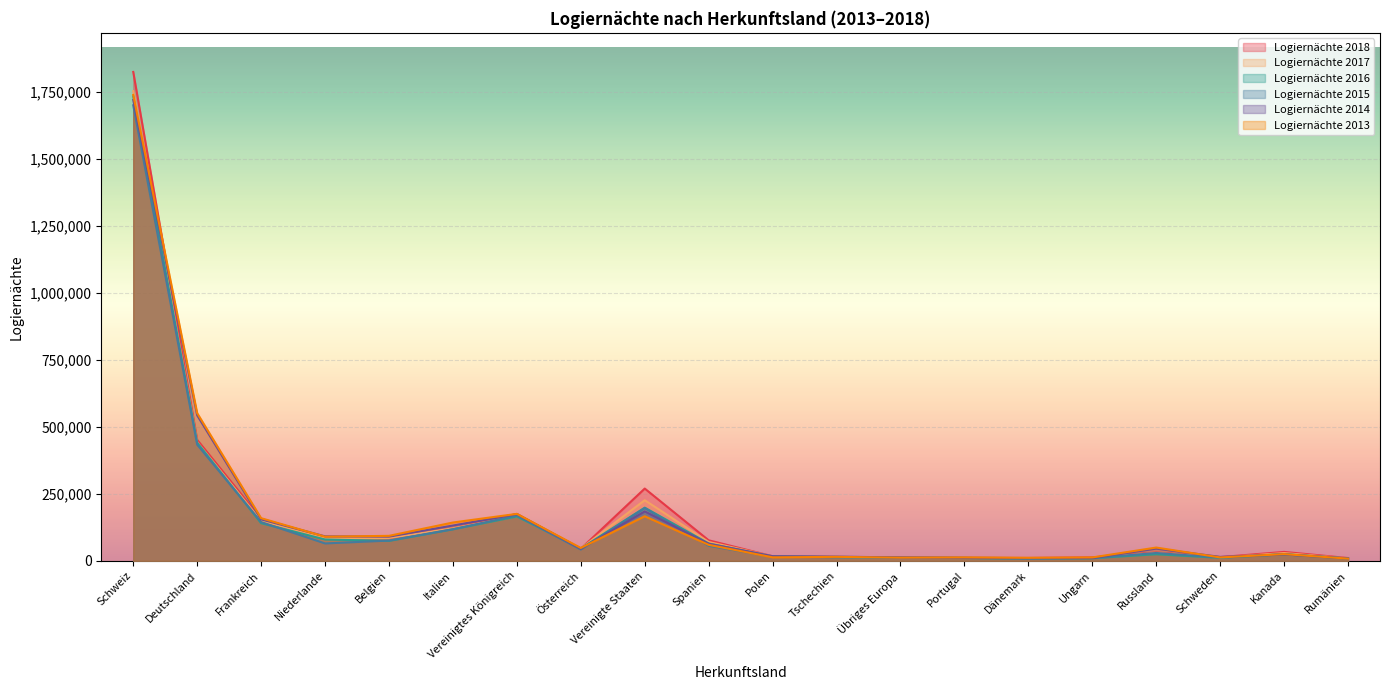

Reading left to right, list all the values displayed in this chart.

Logiernächte 2018: Schweiz=1823955	Deutschland=451440	Frankreich=156781	Niederlande=88286	Belgien=85647	Italien=121221	Vereinigtes Königreich=175012	Österreich=44854	Vereinigte Staaten=269638	Spanien=76591	Polen=17113	Tschechien=14381	Übriges Europa=13724	Portugal=11220	Dänemark=10667	Ungarn=12991	Russland=30776	Schweden=13914	Kanada=33321	Rumänien=10385
Logiernächte 2017: Schweiz=1752321	Deutschland=442255	Frankreich=149520	Niederlande=84017	Belgien=85481	Italien=121198	Vereinigtes Königreich=167435	Österreich=46093	Vereinigte Staaten=226162	Spanien=70252	Polen=16884	Tschechien=14250	Übriges Europa=12177	Portugal=11655	Dänemark=10036	Ungarn=10838	Russland=28898	Schweden=12377	Kanada=28962	Rumänien=8967
Logiernächte 2016: Schweiz=1733097	Deutschland=441145	Frankreich=140552	Niederlande=79614	Belgien=74384	Italien=117711	Vereinigtes Königreich=165447	Österreich=45864	Vereinigte Staaten=198368	Spanien=64651	Polen=16386	Tschechien=13853	Übriges Europa=11307	Portugal=10713	Dänemark=8597	Ungarn=9635	Russland=24632	Schweden=11270	Kanada=25094	Rumänien=8424
Logiernächte 2015: Schweiz=1699618	Deutschland=433478	Frankreich=144686	Niederlande=64874	Belgien=75567	Italien=118017	Vereinigtes Königreich=169173	Österreich=42179	Vereinigte Staaten=196583	Spanien=56128	Polen=14976	Tschechien=13823	Übriges Europa=11175	Portugal=10607	Dänemark=8673	Ungarn=10273	Russland=29286	Schweden=12223	Kanada=23995	Rumänien=9051
Logiernächte 2014: Schweiz=1719315	Deutschland=542900	Frankreich=154627	Niederlande=91336	Belgien=90212	Italien=131736	Vereinigtes Königreich=174096	Österreich=45411	Vereinigte Staaten=184437	Spanien=63844	Polen=17310	Tschechien=15691	Übriges Europa=12586	Portugal=11418	Dänemark=9954	Ungarn=10577	Russland=45672	Schweden=14715	Kanada=23903	Rumänien=8913
Logiernächte 2013: Schweiz=1738214	Deutschland=551130	Frankreich=159135	Niederlande=90112	Belgien=93204	Italien=142970	Vereinigtes Königreich=175210	Österreich=48000	Vereinigte Staaten=166248	Spanien=59727	Polen=13058	Tschechien=14841	Übriges Europa=11758	Portugal=12714	Dänemark=11323	Ungarn=12664	Russland=49538	Schweden=12701	Kanada=25062	Rumänien=8188